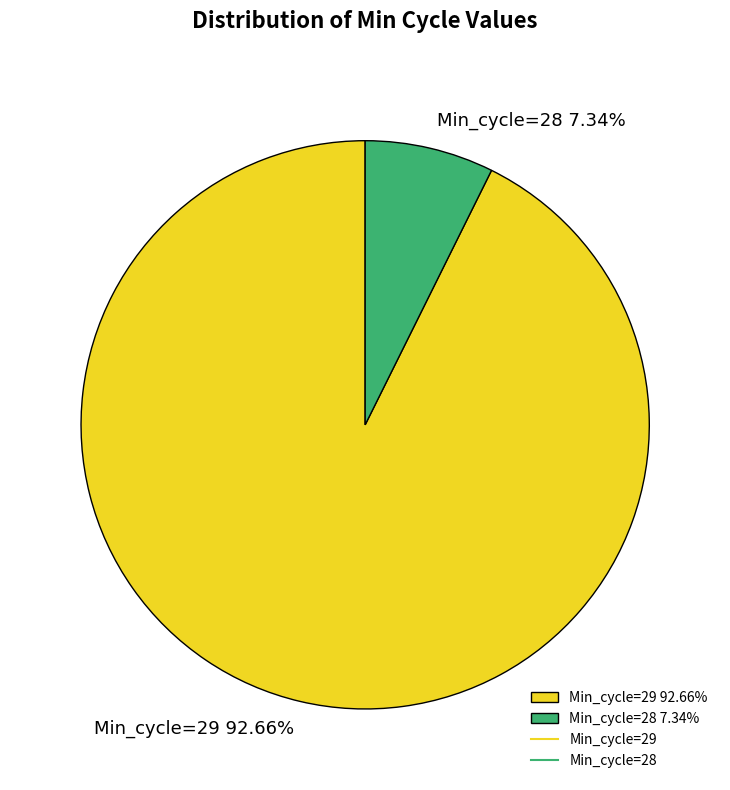

Combined, do Min_cycle=29 92.66% and Min_cycle=28 7.34% account for over 50%?

Yes